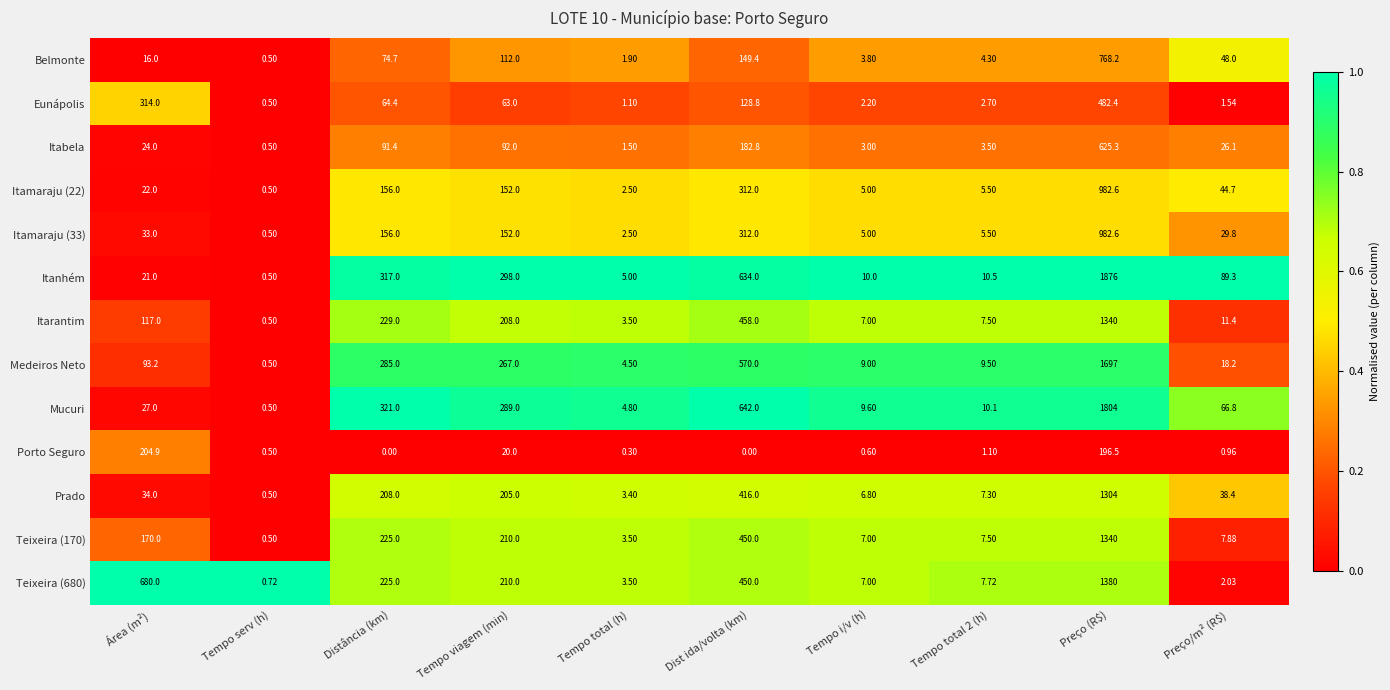

Where is Belmonte nearest to the value 384?

Dist ida/volta (km)